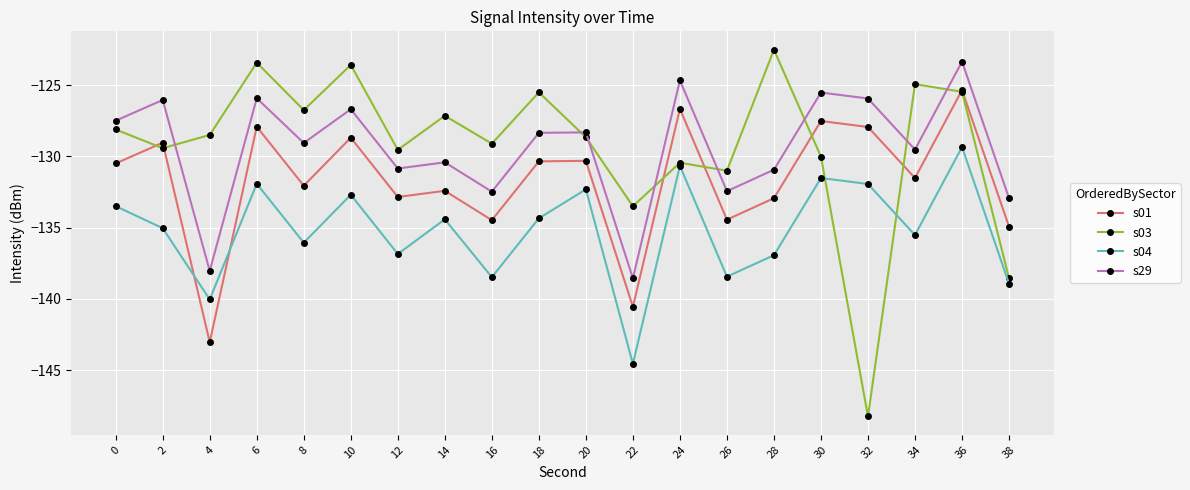

How many series are shown in this chart?

4